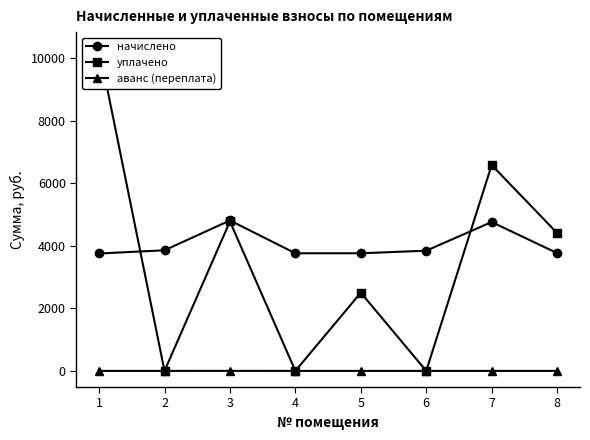

True or false: уплачено and аванс (переплата) intersect in this chart.

False